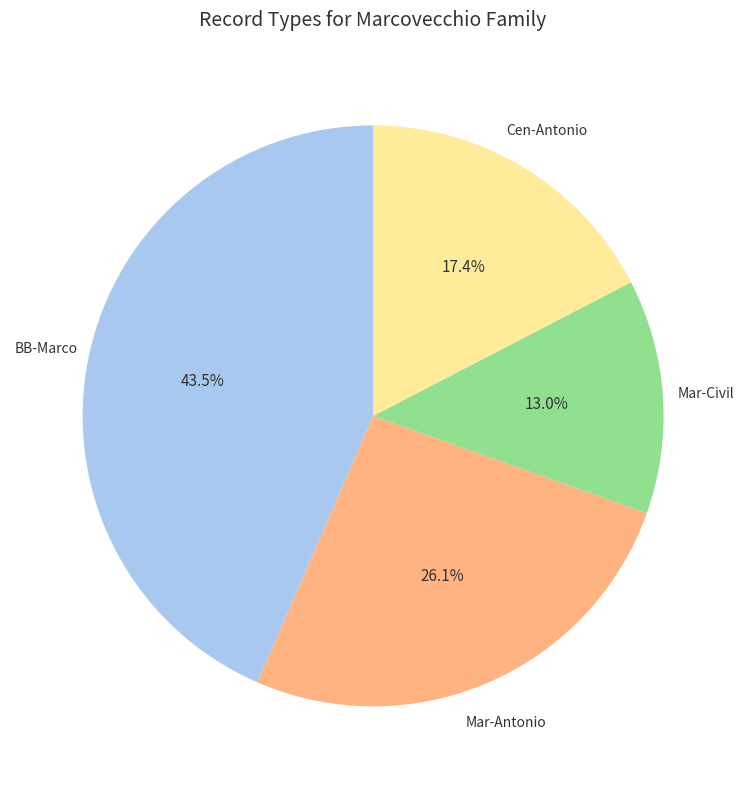

To the nearest percent, what is the difference between the largest and smallest slice percentages?

30%